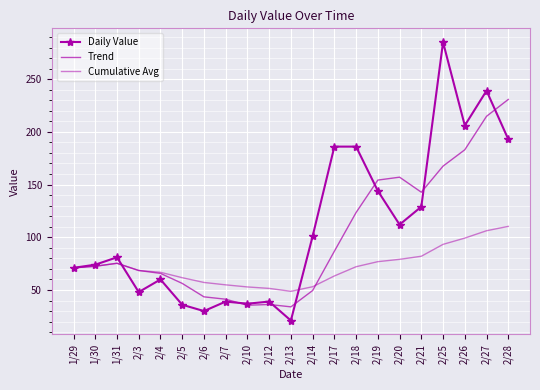

Reading left to right, transcribe all the data shown in this chart.

Daily Value: 1/29=71.0	1/30=74.0	1/31=81.0	2/3=48.0	2/4=60.0	2/5=36.0	2/6=30.0	2/7=39.0	2/10=37.0	2/12=39.0	2/13=21.0	2/14=101.0	2/17=186.0	2/18=186.0	2/19=144.0	2/20=112.0	2/21=129.0	2/25=285.0	2/26=206.0	2/27=239.0	2/28=193.0
Trend: 1/29=71.0	1/30=72.5	1/31=75.3	2/3=68.5	2/4=65.8	2/5=56.2	2/6=43.5	2/7=41.2	2/10=35.5	2/12=36.2	2/13=34.0	2/14=49.5	2/17=86.8	2/18=123.5	2/19=154.2	2/20=157.0	2/21=142.8	2/25=167.5	2/26=183.0	2/27=214.8	2/28=230.8
Cumulative Avg: 1/29=71.0	1/30=72.5	1/31=75.3	2/3=68.5	2/4=66.8	2/5=61.7	2/6=57.1	2/7=54.9	2/10=52.9	2/12=51.5	2/13=48.7	2/14=53.1	2/17=63.3	2/18=72.1	2/19=76.9	2/20=79.1	2/21=82.0	2/25=93.3	2/26=99.2	2/27=106.2	2/28=110.3